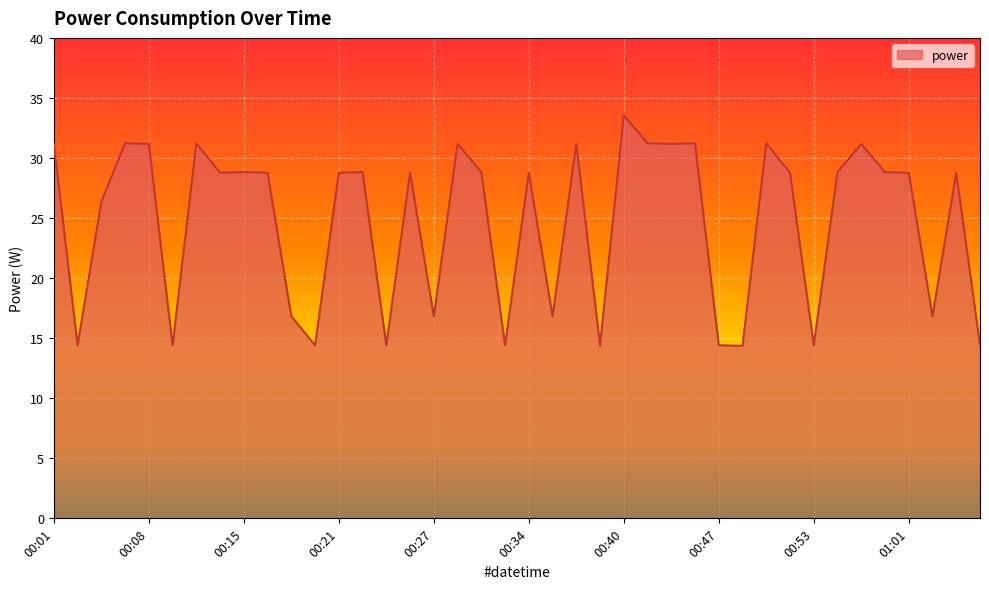

What is the minimum value shown in the chart?

14.4